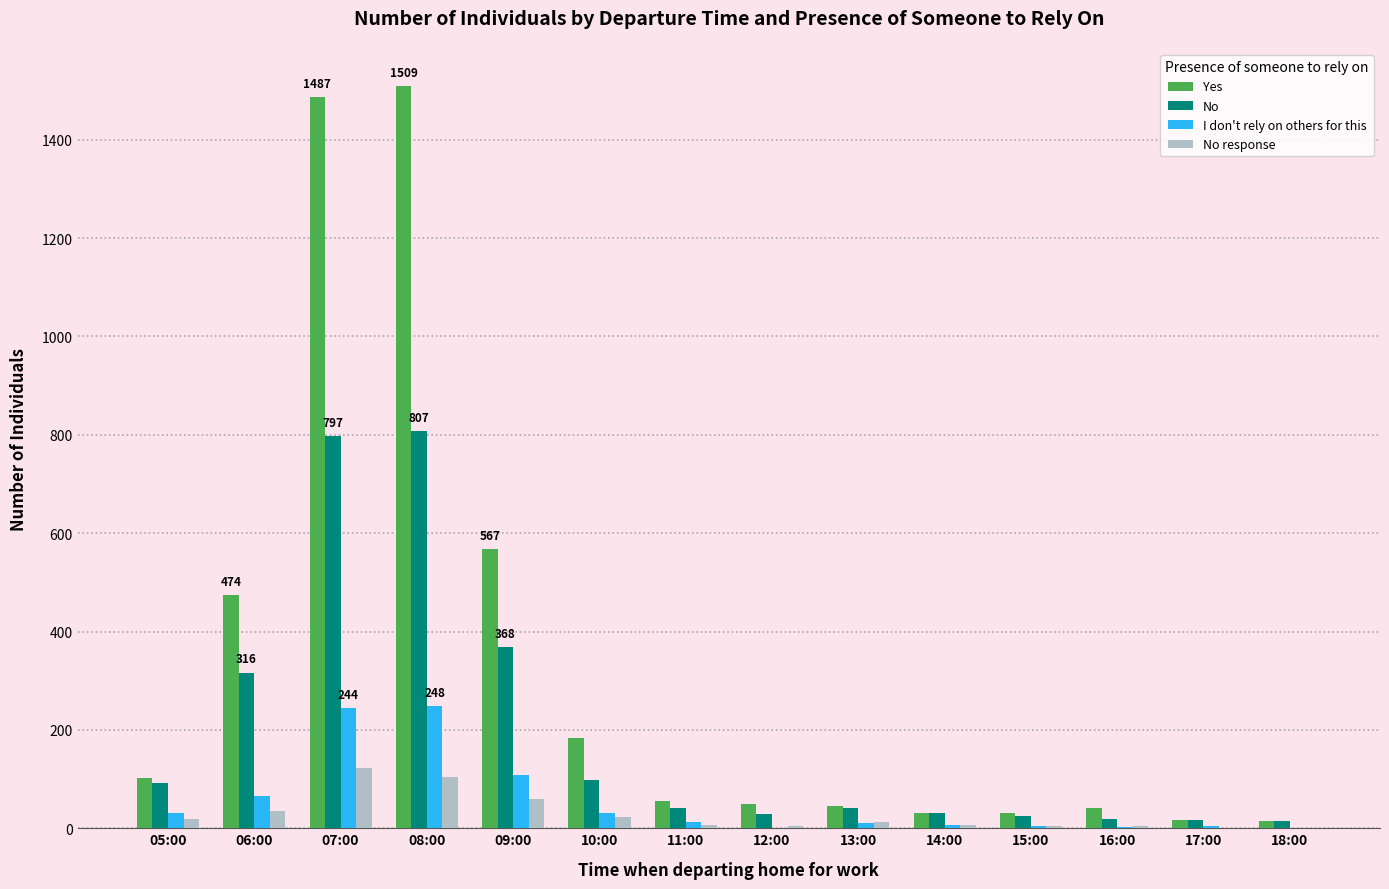

Is it true that No response equals 7 at 14:00?

True